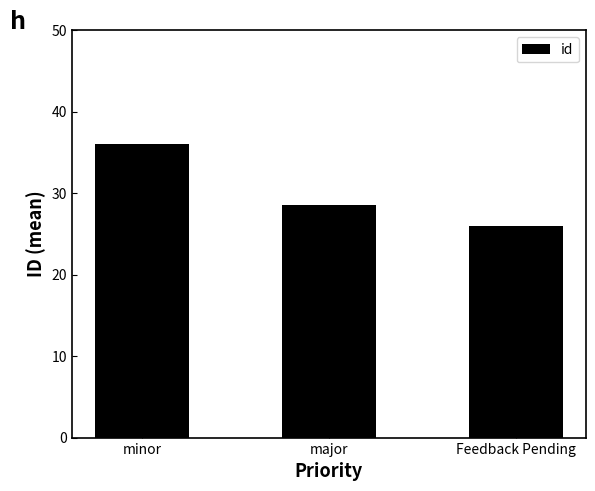

How many distinct data groups are displayed?

1